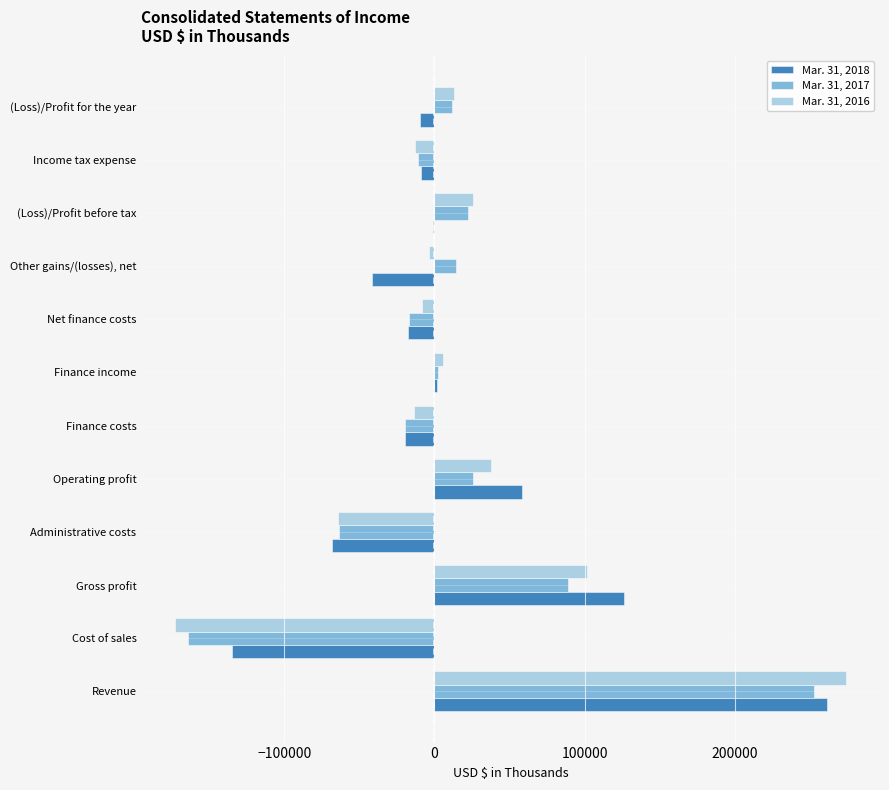

True or false: Mar. 31, 2017 has a value of 168906 at Revenue.

False